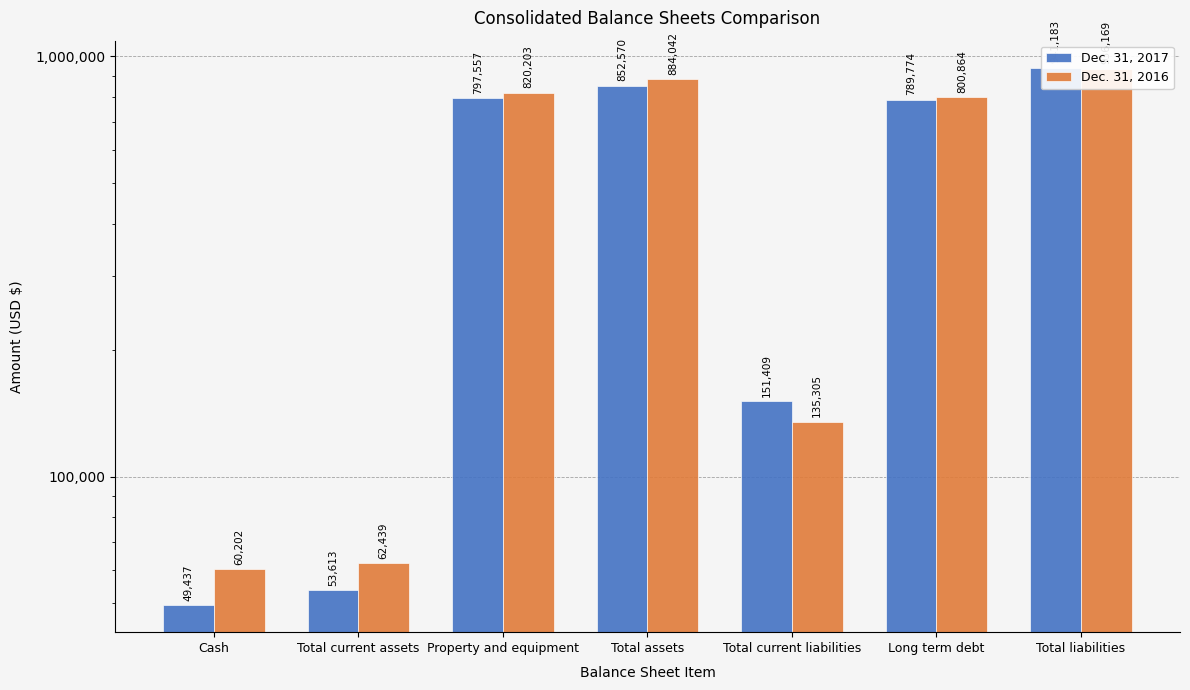

What are all the series names shown in the legend?

Dec. 31, 2017, Dec. 31, 2016